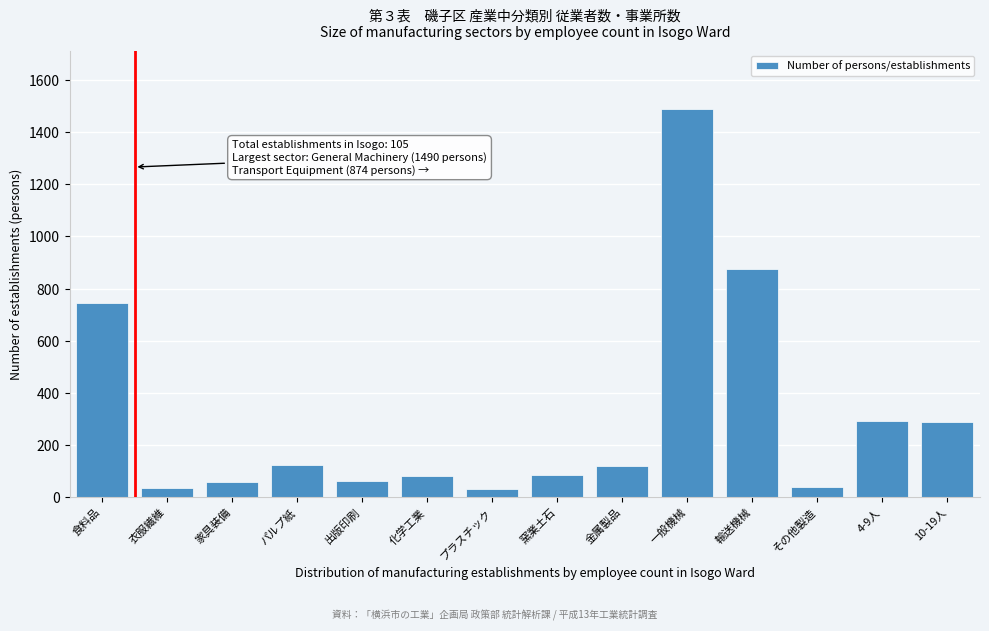

What is the label of the 12th bar from the left?

その他製造